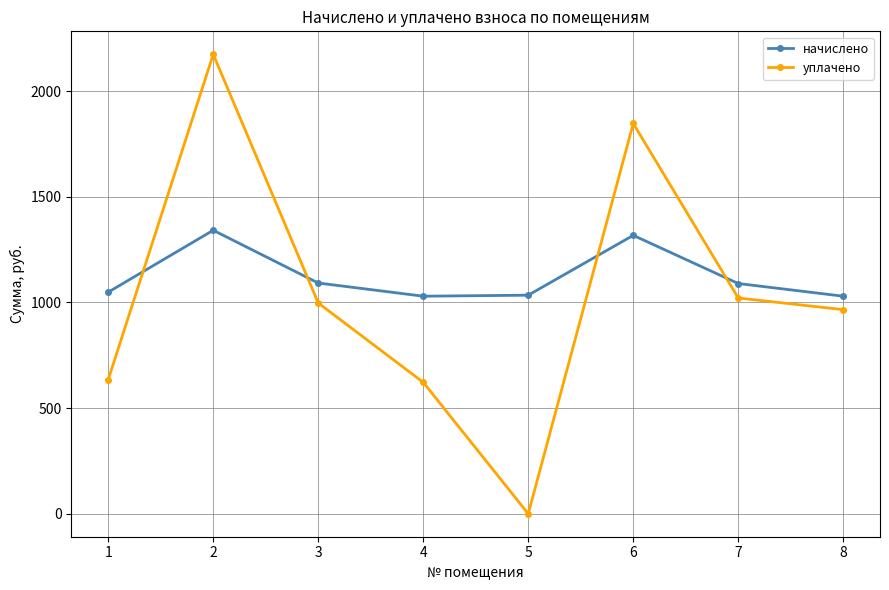

What is the total value across all series at 1?

1683.8